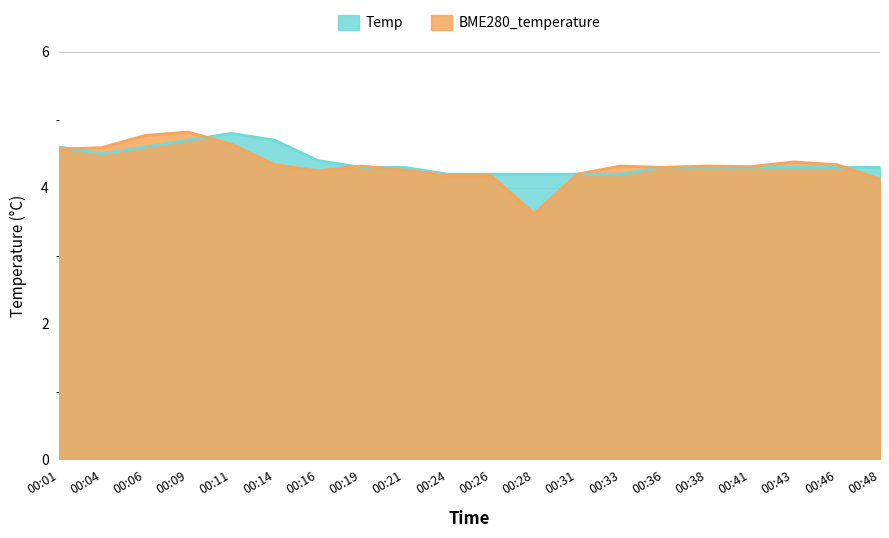

How many values in the BME280_temperature series are below 4?

1